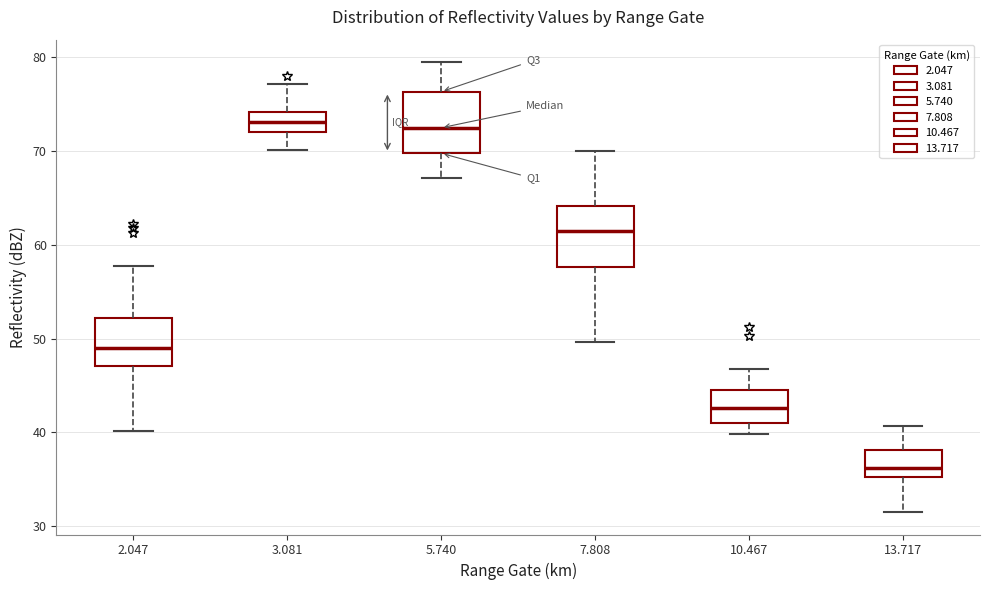

Reading left to right, transcribe this box plot: for each box, give where its median line is, the range the box spans, and where its two whiskers end, as read against the y-axis. The values are not printed on the chart, so give them approximately, as read against the axis.

2.047: median 49, box 47 to 52, whiskers 40 to 58
3.081: median 73, box 72 to 74, whiskers 70 to 77
5.740: median 73, box 70 to 76, whiskers 67 to 80
7.808: median 62, box 58 to 64, whiskers 50 to 70
10.467: median 43, box 41 to 44, whiskers 40 to 47
13.717: median 36, box 35 to 38, whiskers 32 to 41